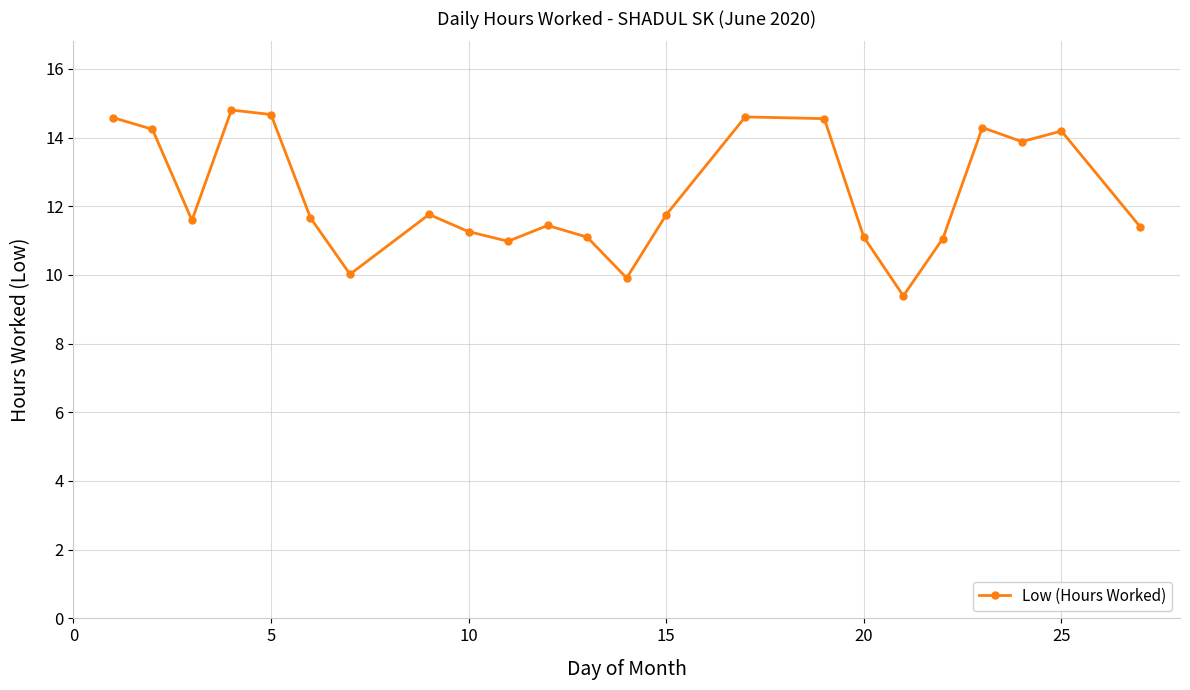

What is the value of the 5th point from the left?

14.7